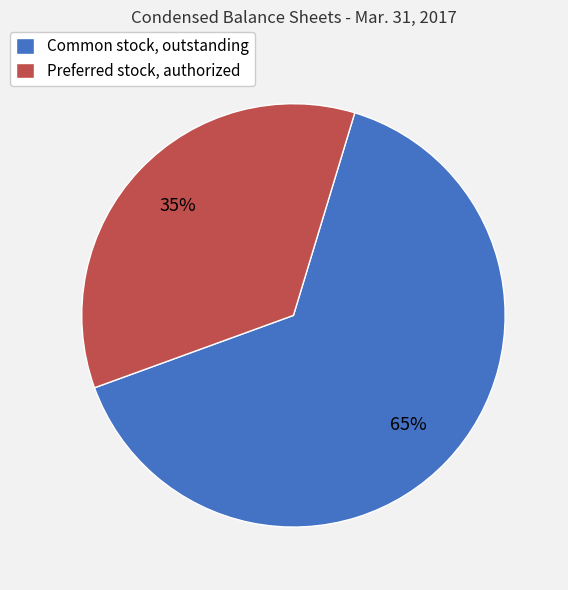

Is it true that Common stock, outstanding is 78% of the pie?

False